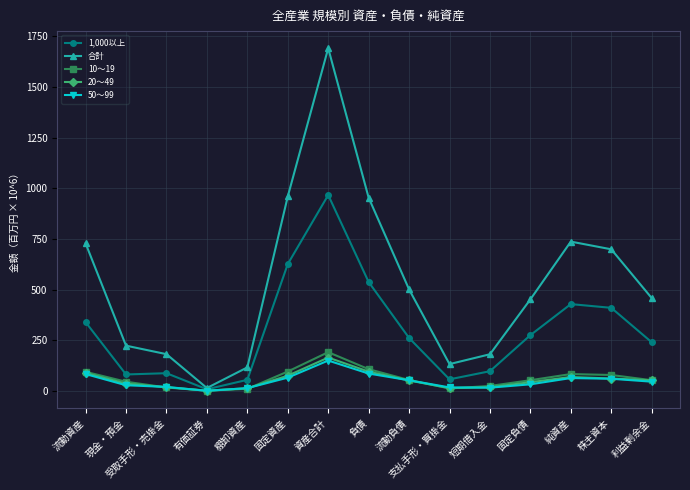

What is the maximum value for 50～99?

150.6